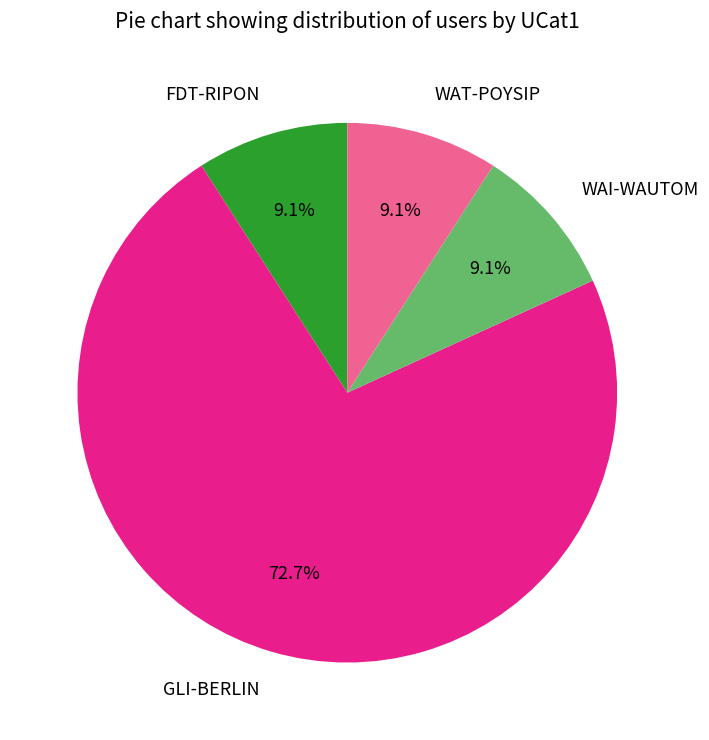

Which category accounts for the majority?

GLI-BERLIN